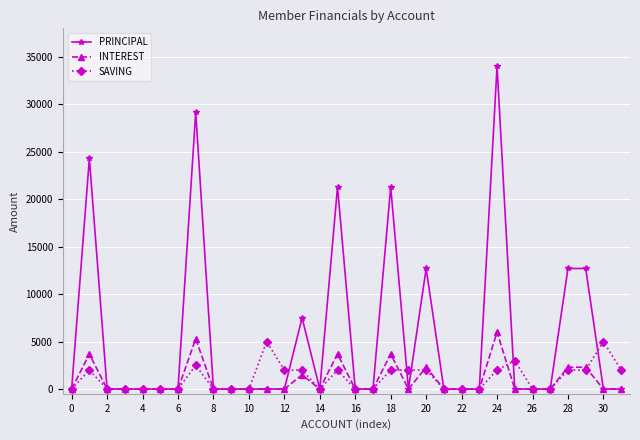

Which series has the widest spread of values?

PRINCIPAL